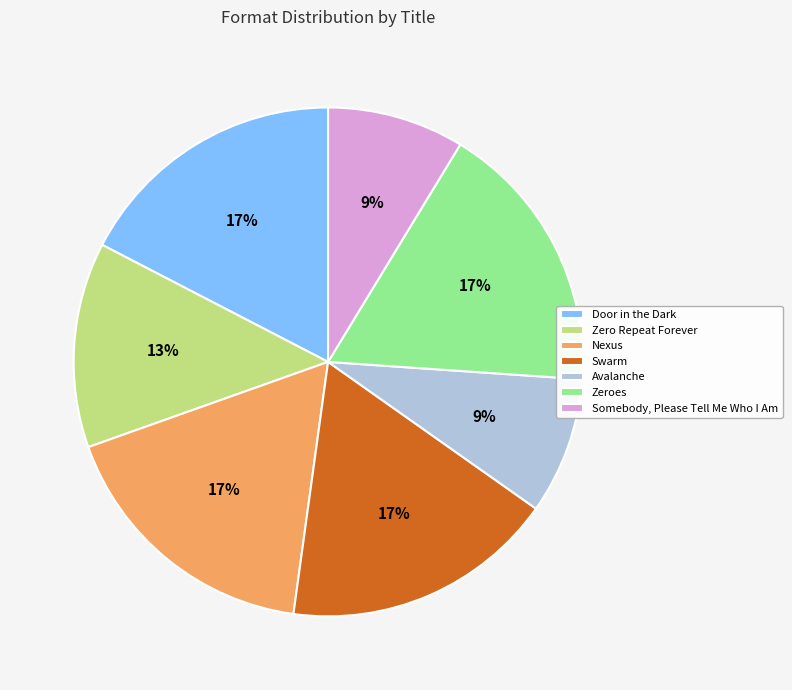

To the nearest percent, what is the average slice percentage?

14%